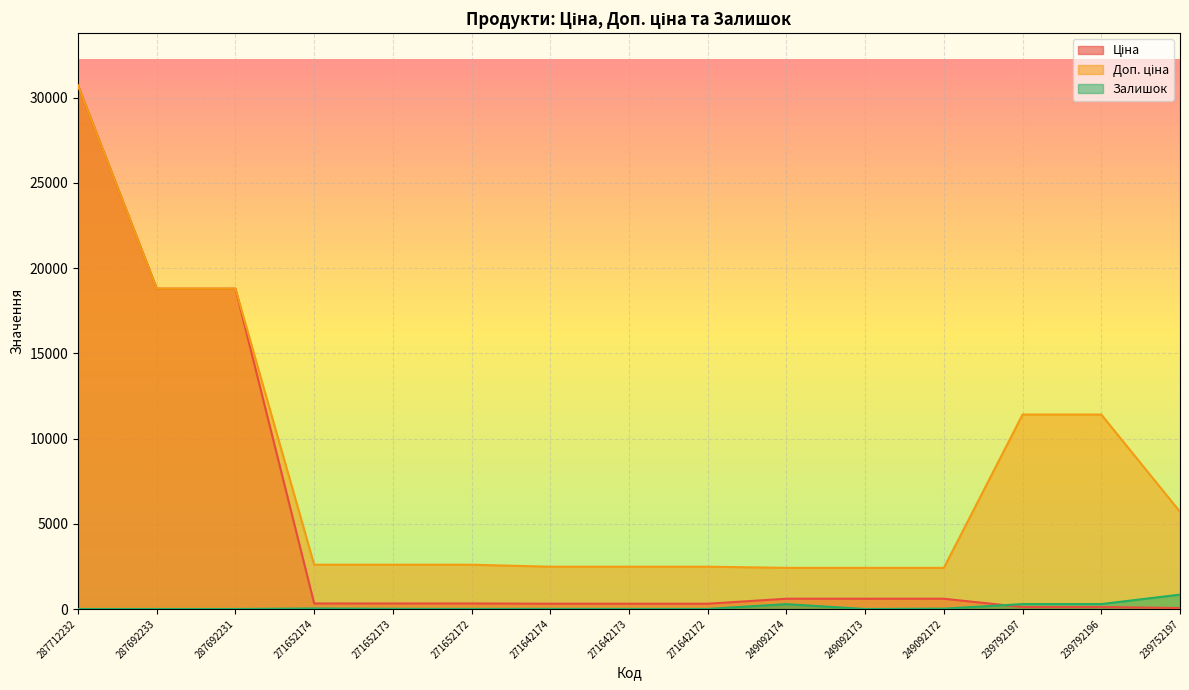

Which series changed the most between 271642173 and 249092172?

Ціна